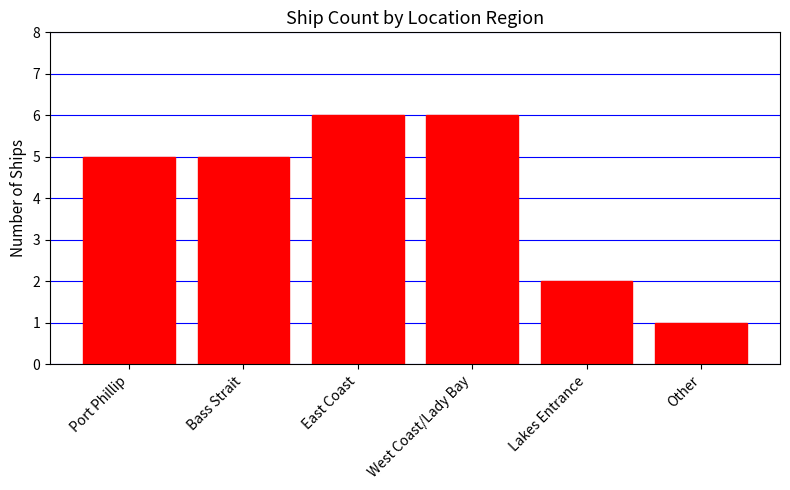

What is the label of the 1st bar from the right?

Other